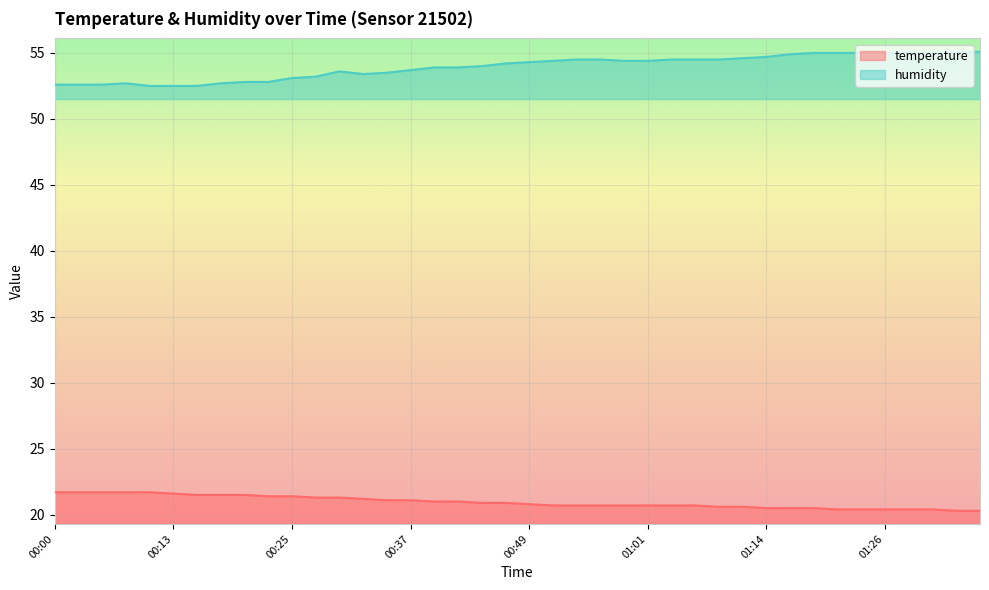

True or false: humidity and temperature cross at least once.

False